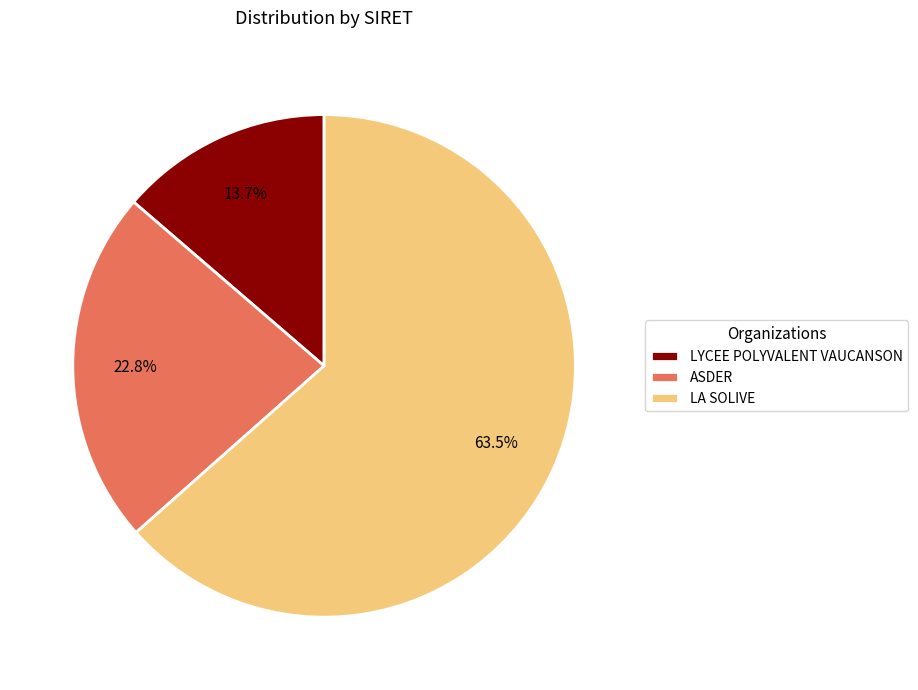

What portion of the pie excludes ASDER?

77.2%